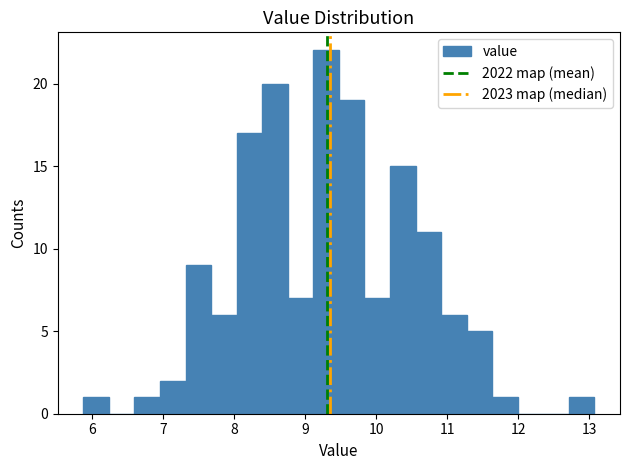

Around what value on the x-axis is the tallest bar? Give the approximate position of its centre, as read against the axis.

9.3